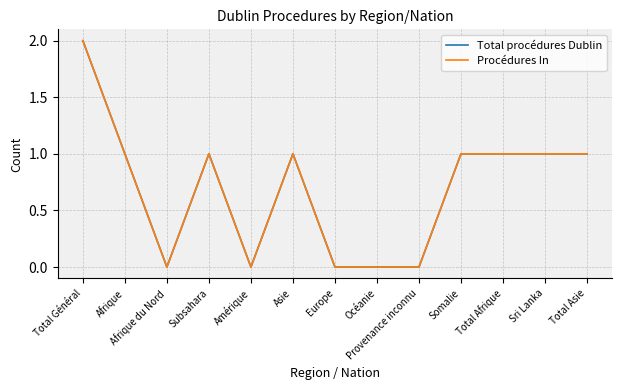

Does the chart have visible grid lines?

Yes